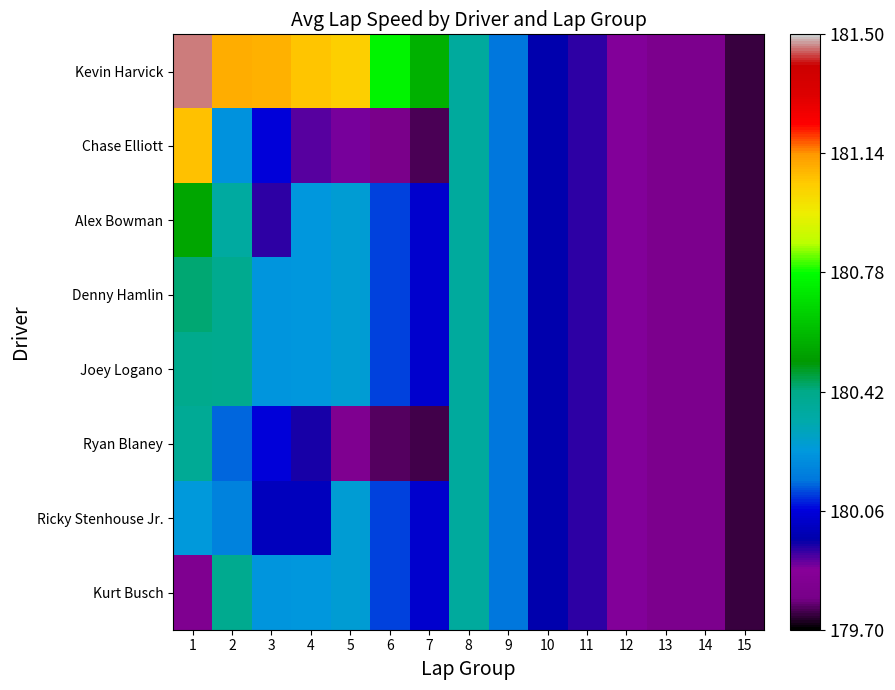

At how many categories does at least one series exceed 180?

9